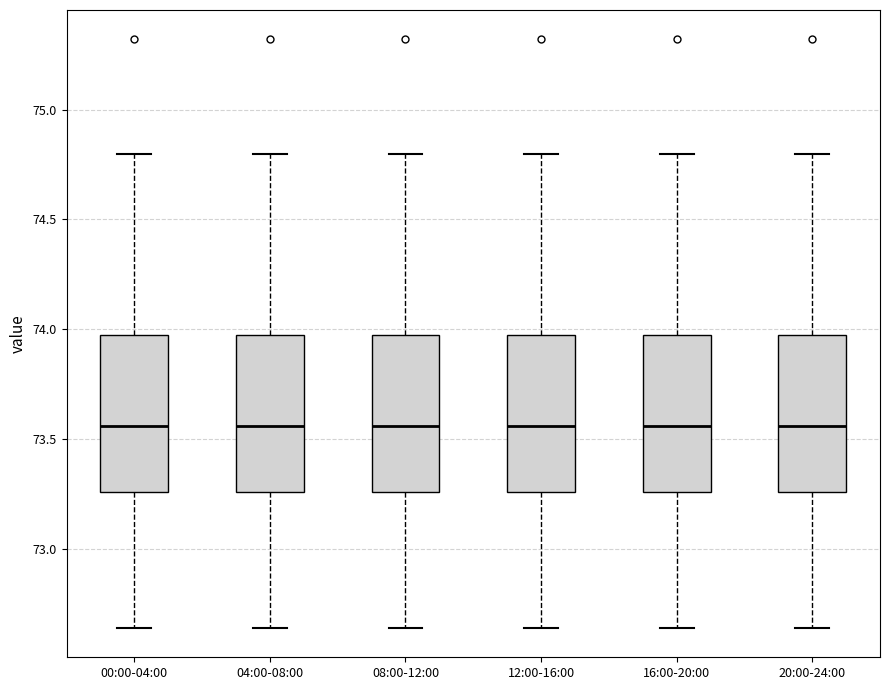

Reading left to right, transcribe this box plot: for each box, give where its median line is, the range the box spans, and where its two whiskers end, as read against the y-axis. The values are not printed on the chart, so give them approximately, as read against the axis.

00:00-04:00: median 73.55, box 73.25 to 74.00, whiskers 72.65 to 74.80
04:00-08:00: median 73.55, box 73.25 to 74.00, whiskers 72.65 to 74.80
08:00-12:00: median 73.55, box 73.25 to 74.00, whiskers 72.65 to 74.80
12:00-16:00: median 73.55, box 73.25 to 74.00, whiskers 72.65 to 74.80
16:00-20:00: median 73.55, box 73.25 to 74.00, whiskers 72.65 to 74.80
20:00-24:00: median 73.55, box 73.25 to 74.00, whiskers 72.65 to 74.80